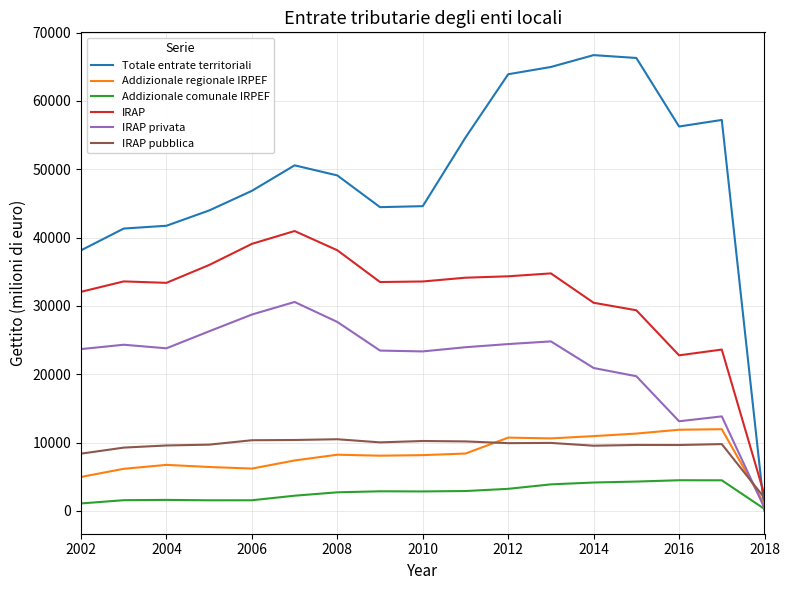

What is the sum of all IRAP values?

532126